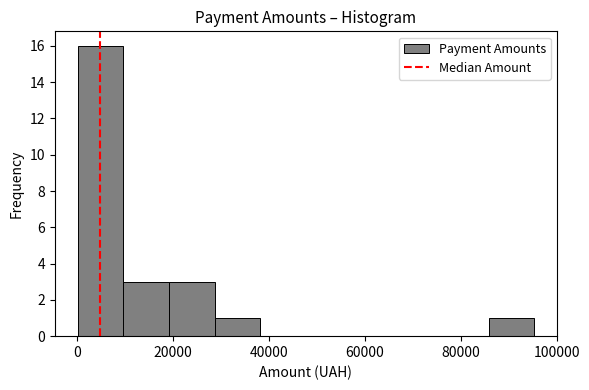

Over which range of the x-axis is the bar tallest?

0 to 10000